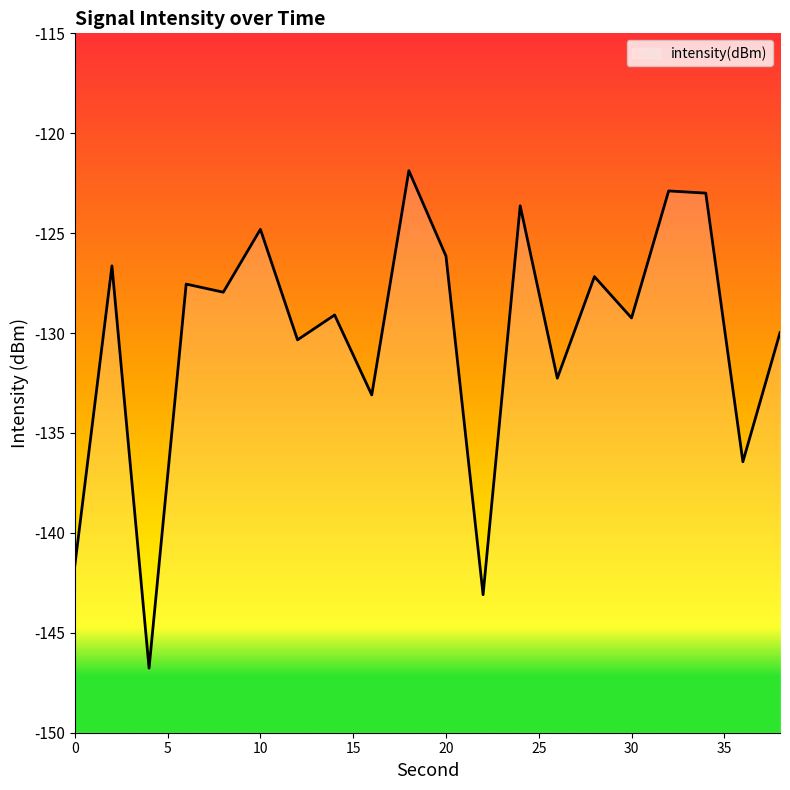

At which label does the data first exceed -127?

2